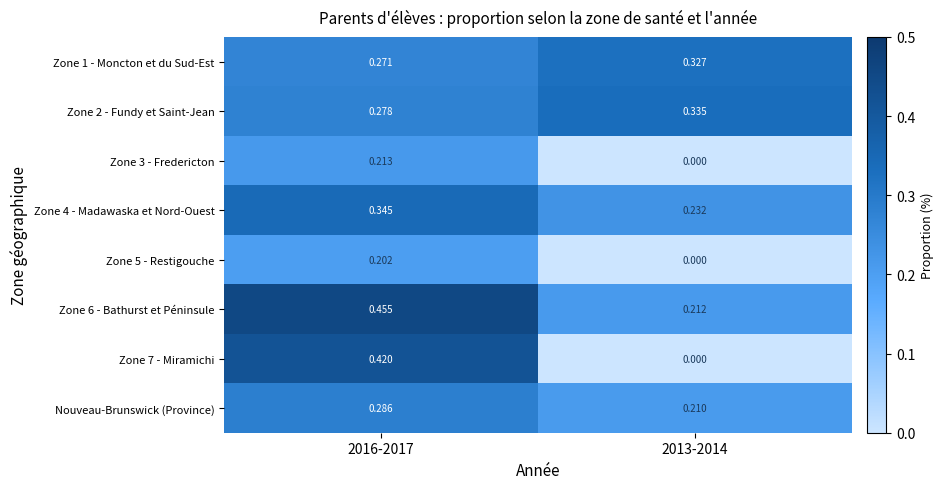

How many categories are shown in the chart?

2